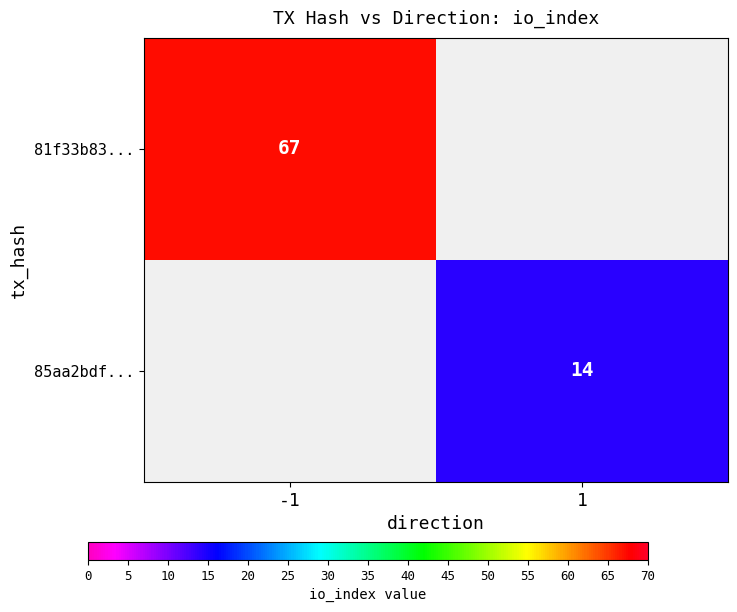

Is it true that 85aa2bdf... equals 6 at 1?

False